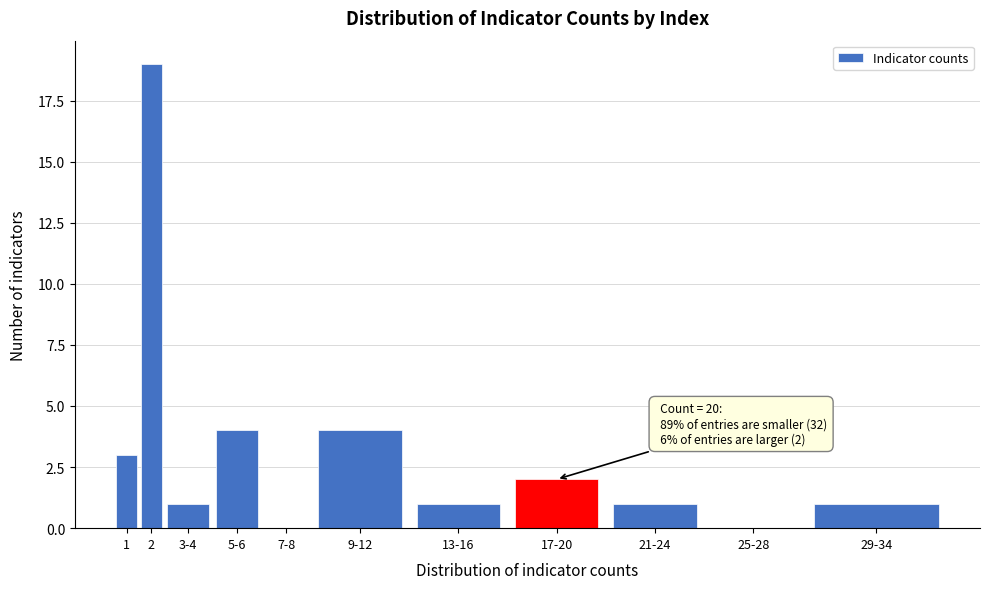

Reading left to right, what are all the values shown in this chart?

1=3	2=19	3-4=1	5-6=4	7-8=0	9-12=4	13-16=1	17-20=2	21-24=1	25-28=0	29-34=1